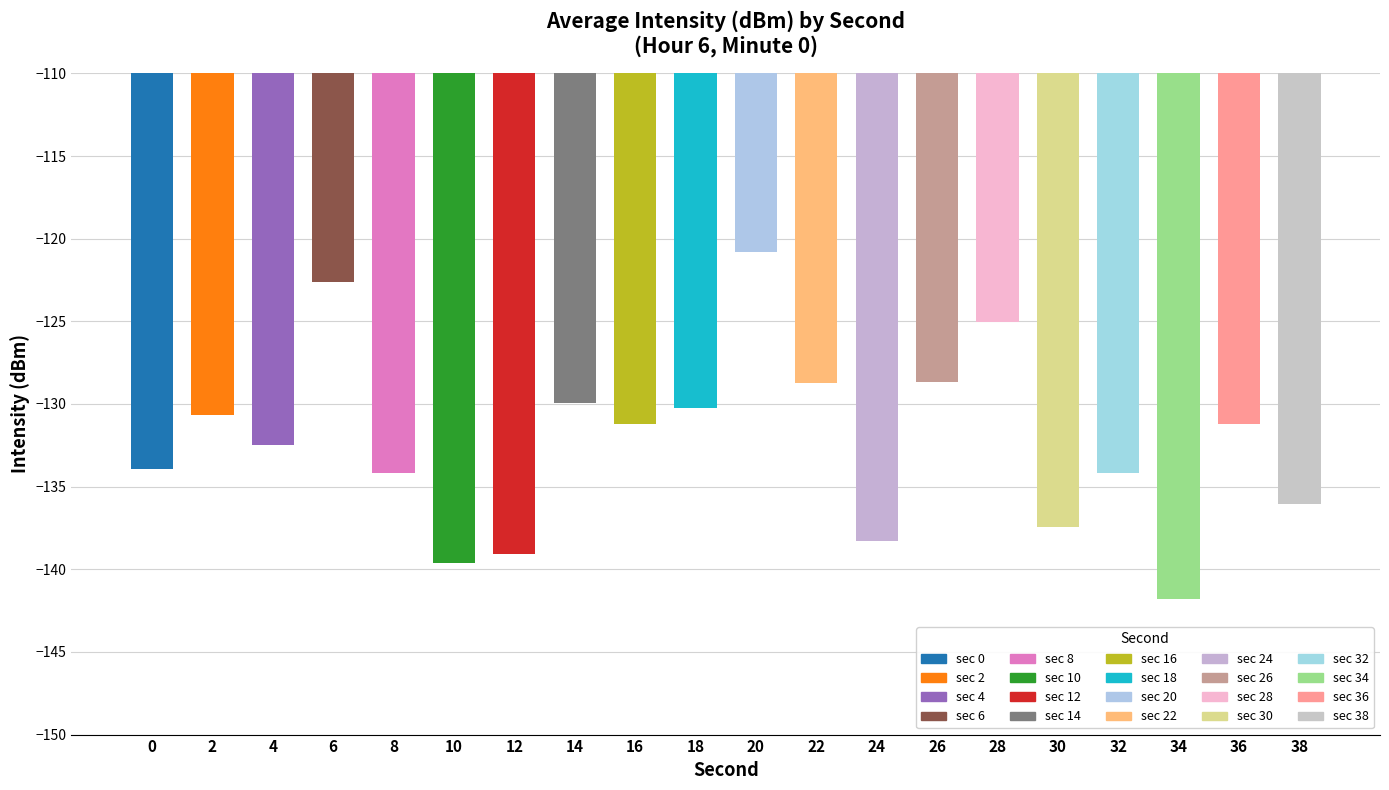

Reading right to left, what are all the values shown in this chart?

38=-136.1	36=-131.2	34=-141.8	32=-134.2	30=-137.4	28=-125.1	26=-128.7	24=-138.3	22=-128.7	20=-120.8	18=-130.2	16=-131.2	14=-129.9	12=-139.1	10=-139.6	8=-134.2	6=-122.6	4=-132.5	2=-130.7	0=-134.0